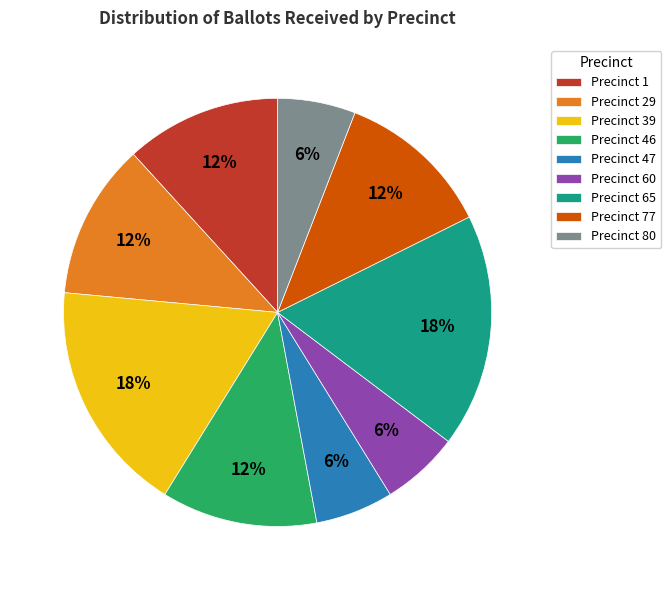

Do Precinct 39 and Precinct 60 together represent more than half of the pie?

No